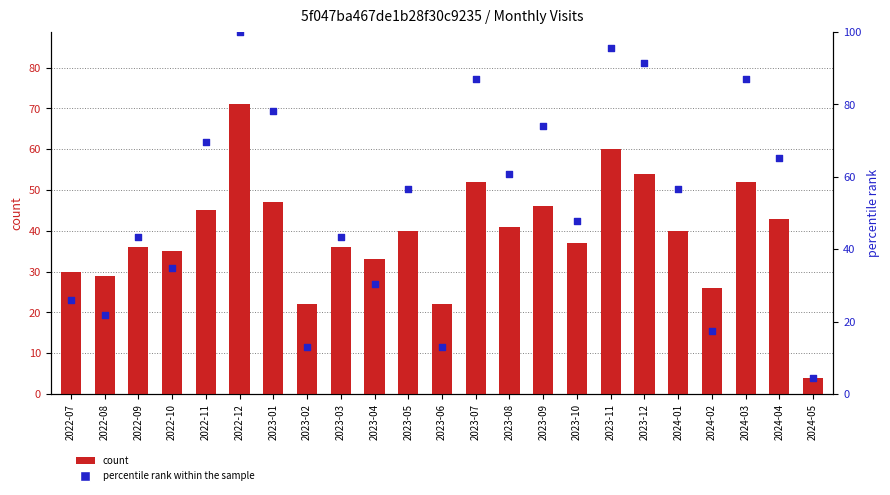

Which series has the largest total across all categories?

percentile rank within the sample